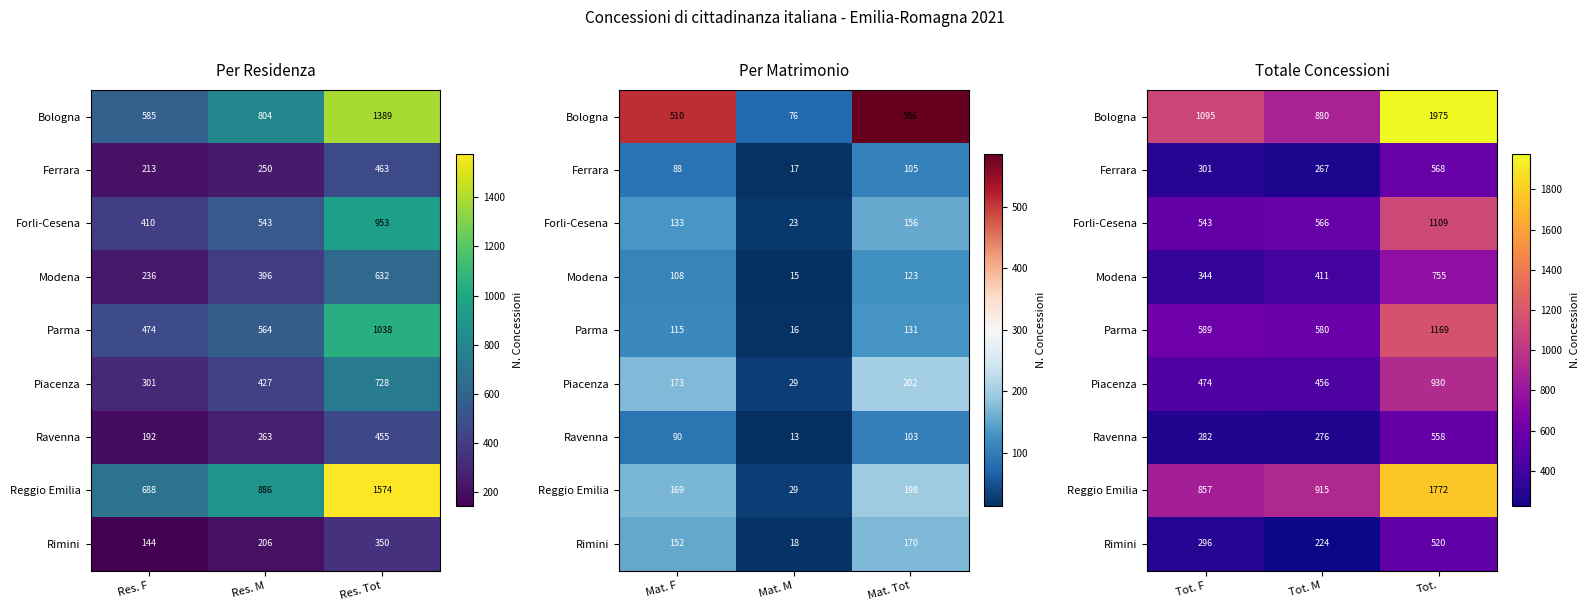

List the series in order of their peak value, lowest first.

Rimini, Ravenna, Ferrara, Modena, Piacenza, Forli-Cesena, Parma, Reggio Emilia, Bologna